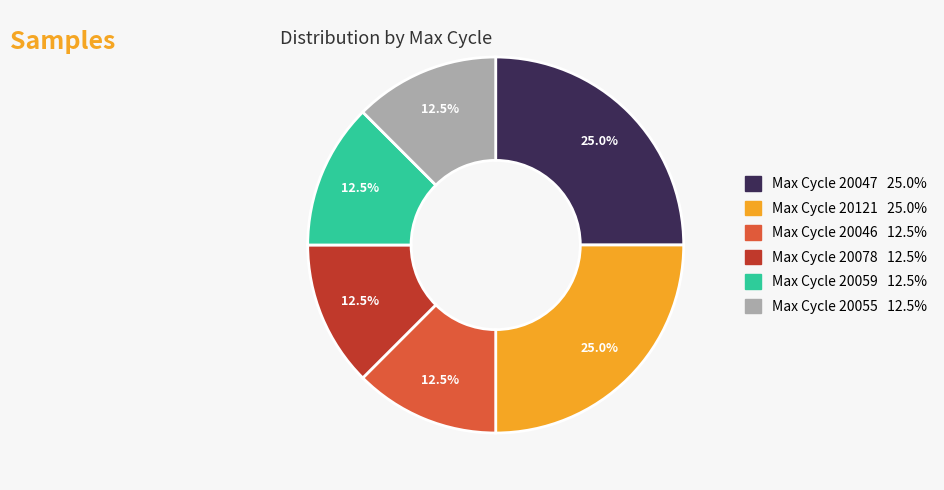

Is there a majority slice in this chart?

No